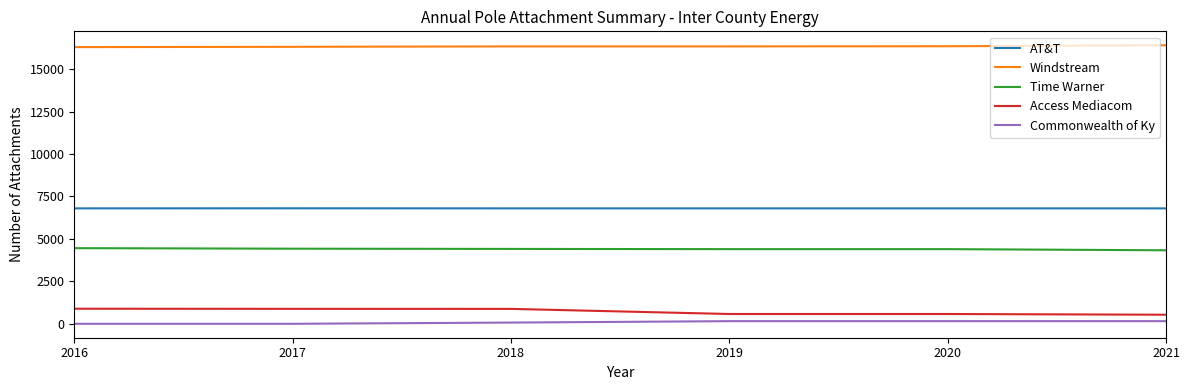

True or false: AT&T and Commonwealth of Ky cross at least once.

False